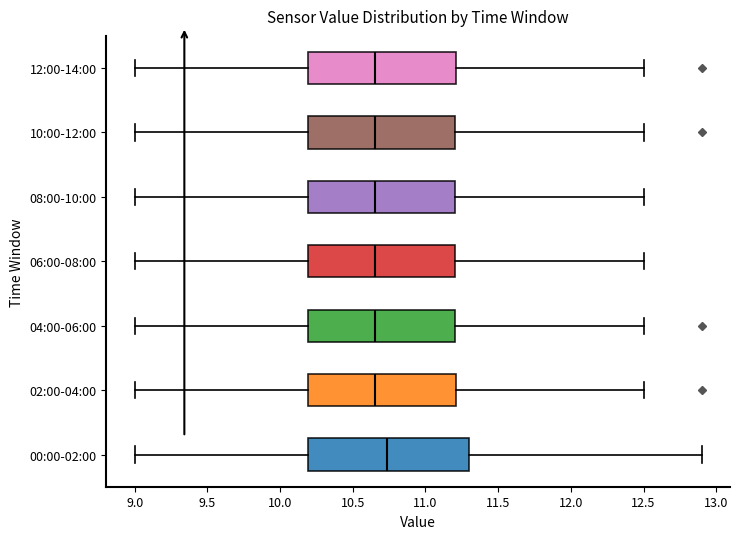

Where does the left whisker of the box for 02:00-04:00 end on the x-axis? The values are not printed on the chart, so give them approximately, as read against the axis.

9.00